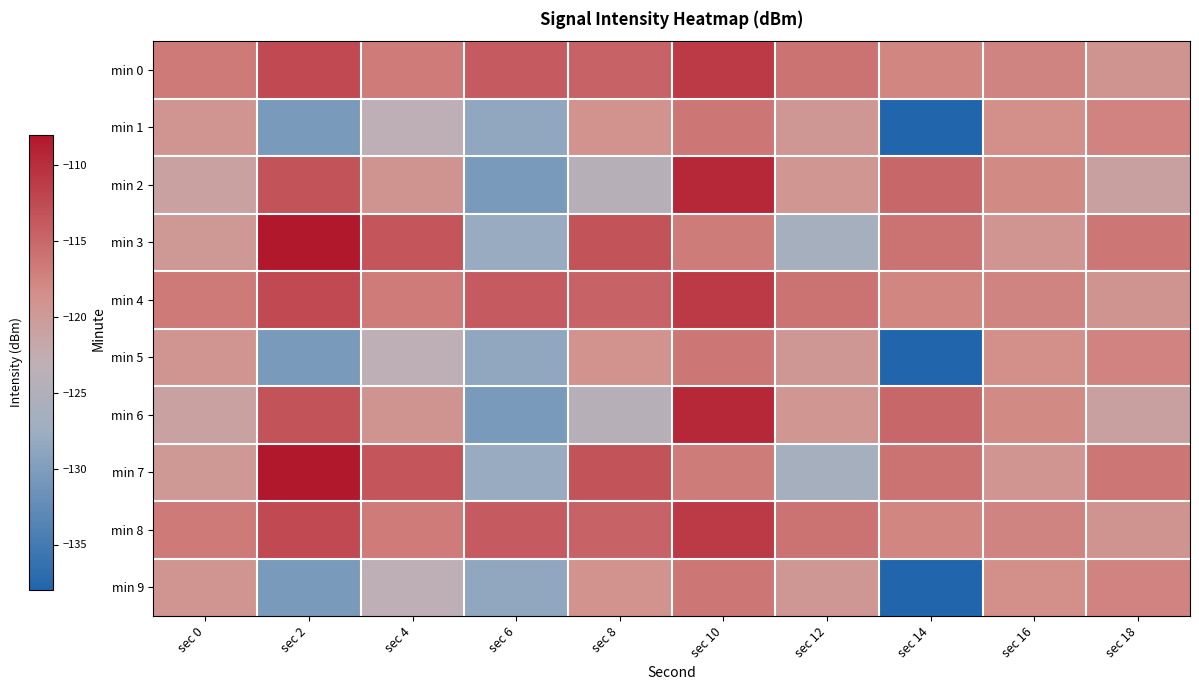

Reading left to right, list all the values displayed in this chart.

min 0: sec 0=-116.6	sec 2=-112.4	sec 4=-116.8	sec 6=-114.0	sec 8=-114.7	sec 10=-111.1	sec 12=-115.9	sec 14=-117.7	sec 16=-117.6	sec 18=-119.2
min 1: sec 0=-119.4	sec 2=-130.4	sec 4=-123.3	sec 6=-128.6	sec 8=-119.0	sec 10=-116.3	sec 12=-119.5	sec 14=-138.1	sec 16=-118.5	sec 18=-117.4
min 2: sec 0=-121.0	sec 2=-113.3	sec 4=-119.2	sec 6=-130.5	sec 8=-124.3	sec 10=-109.5	sec 12=-119.5	sec 14=-115.0	sec 16=-118.1	sec 18=-120.8
min 3: sec 0=-119.6	sec 2=-108.0	sec 4=-113.5	sec 6=-127.9	sec 8=-113.2	sec 10=-116.8	sec 12=-126.4	sec 14=-115.9	sec 16=-119.3	sec 18=-116.2
min 4: sec 0=-116.6	sec 2=-112.4	sec 4=-116.8	sec 6=-114.0	sec 8=-114.7	sec 10=-111.1	sec 12=-115.9	sec 14=-117.7	sec 16=-117.6	sec 18=-119.2
min 5: sec 0=-119.4	sec 2=-130.4	sec 4=-123.3	sec 6=-128.6	sec 8=-119.0	sec 10=-116.3	sec 12=-119.5	sec 14=-138.1	sec 16=-118.5	sec 18=-117.4
min 6: sec 0=-121.0	sec 2=-113.3	sec 4=-119.2	sec 6=-130.5	sec 8=-124.3	sec 10=-109.5	sec 12=-119.5	sec 14=-115.0	sec 16=-118.1	sec 18=-120.8
min 7: sec 0=-119.6	sec 2=-108.0	sec 4=-113.5	sec 6=-127.9	sec 8=-113.2	sec 10=-116.8	sec 12=-126.4	sec 14=-115.9	sec 16=-119.3	sec 18=-116.2
min 8: sec 0=-116.6	sec 2=-112.4	sec 4=-116.8	sec 6=-114.0	sec 8=-114.7	sec 10=-111.1	sec 12=-115.9	sec 14=-117.7	sec 16=-117.6	sec 18=-119.2
min 9: sec 0=-119.4	sec 2=-130.4	sec 4=-123.3	sec 6=-128.6	sec 8=-119.0	sec 10=-116.3	sec 12=-119.5	sec 14=-138.1	sec 16=-118.5	sec 18=-117.4